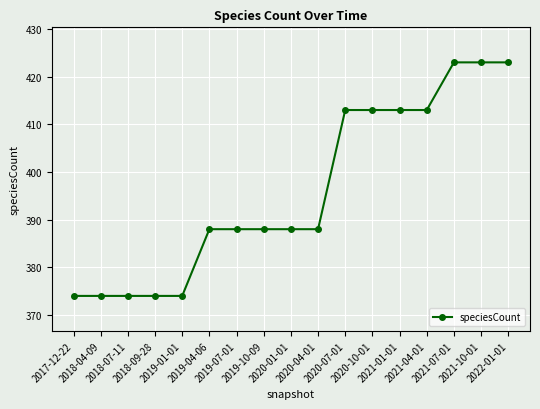

What is the difference between the values at 2019-01-01 and 2021-10-01?

49